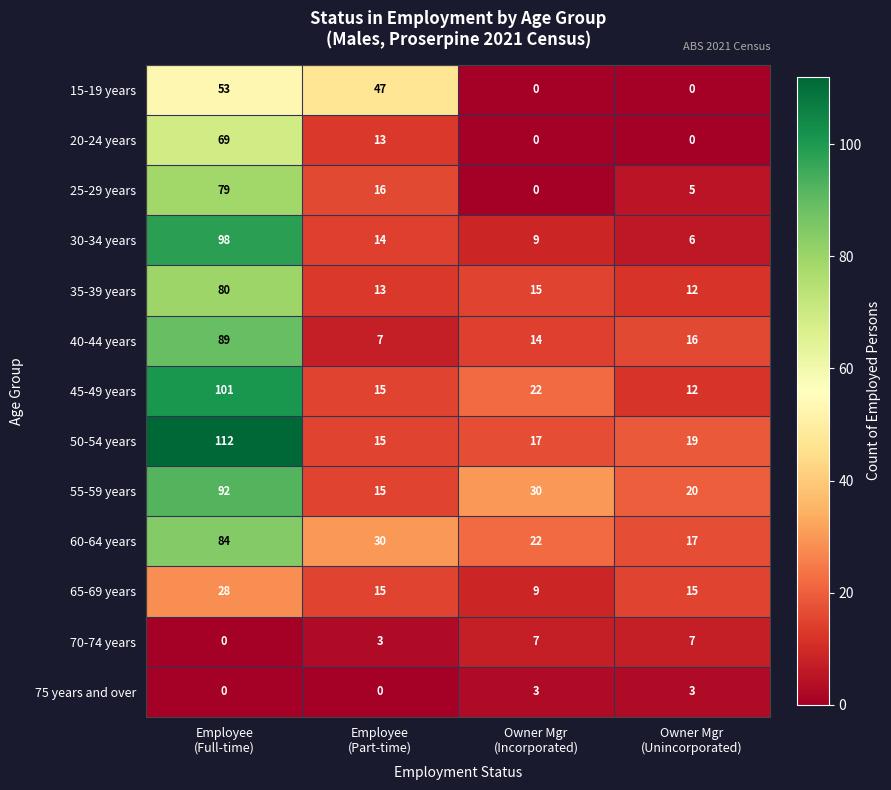

Rank the series by their maximum value, from lowest to highest.

75 years and over, 70-74 years, 65-69 years, 15-19 years, 20-24 years, 25-29 years, 35-39 years, 60-64 years, 40-44 years, 55-59 years, 30-34 years, 45-49 years, 50-54 years